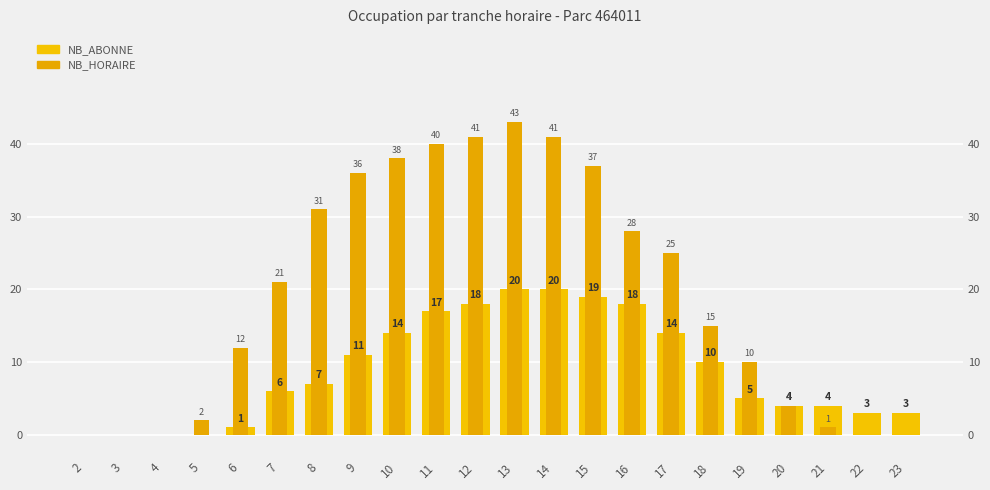

Which series has the largest total across all categories?

NB_HORAIRE